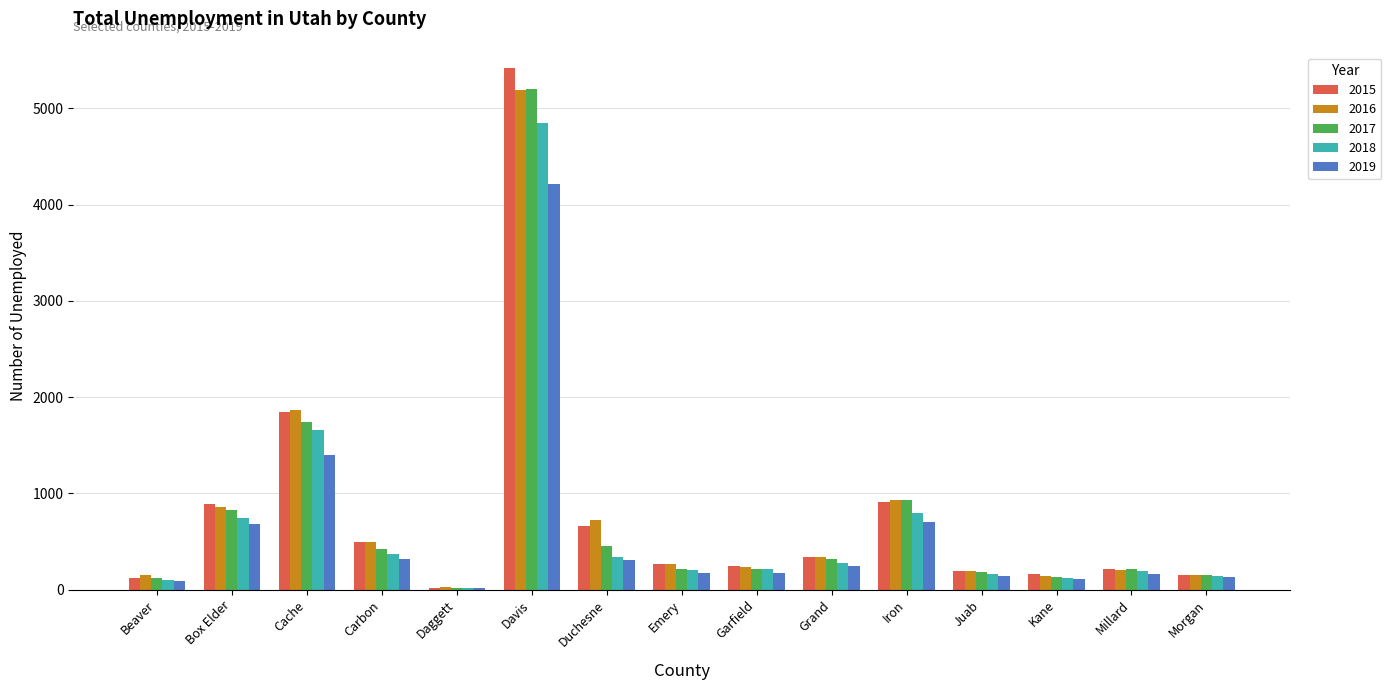

What are all the series names shown in the legend?

2015, 2016, 2017, 2018, 2019